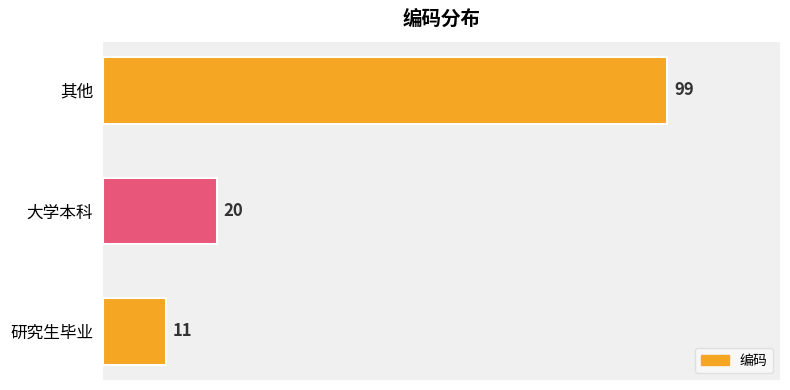

Rank the categories by value from lowest to highest.

研究生毕业, 大学本科, 其他